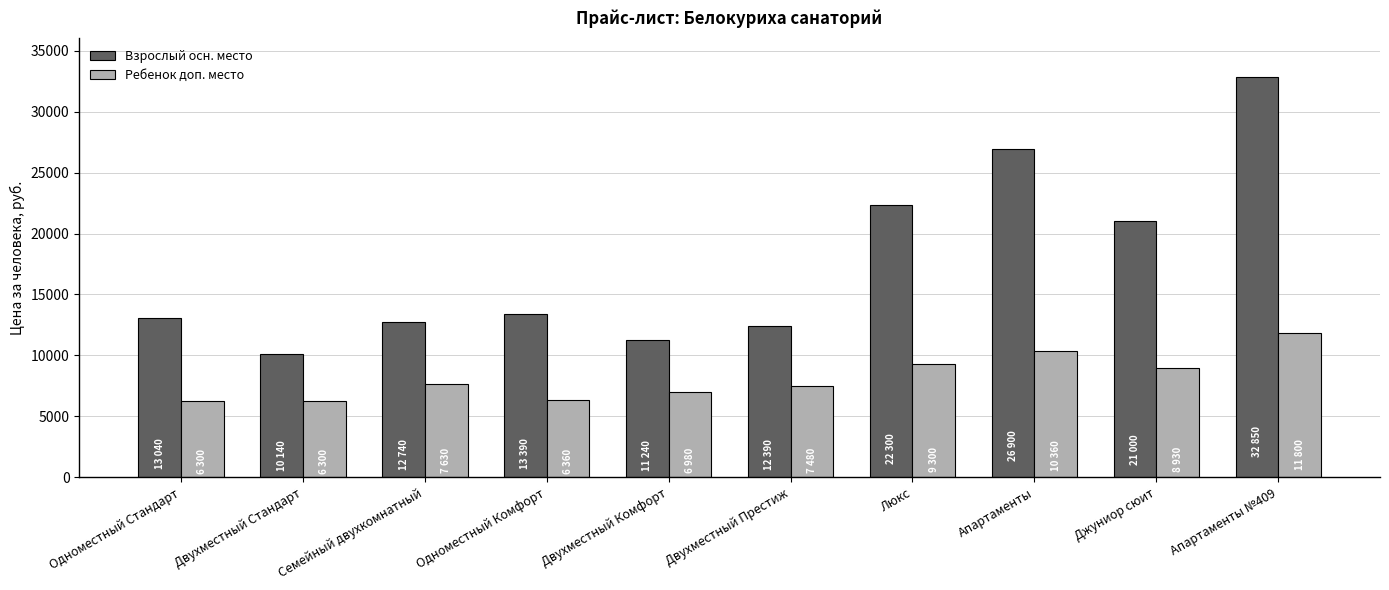

Is it true that Взрослый осн. место equals 12390 at Двухместный Престиж?

True